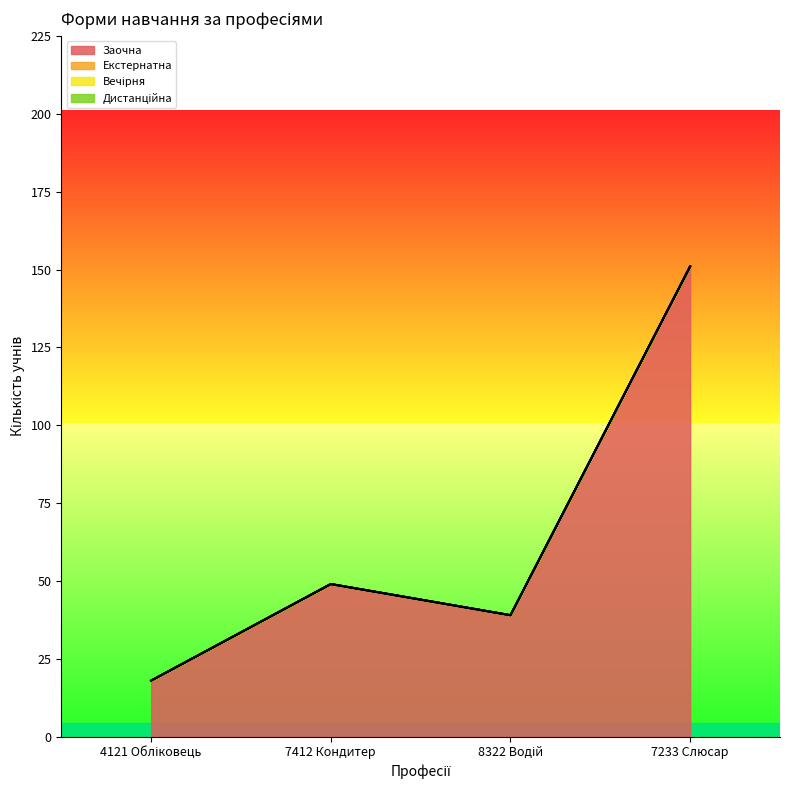

How many lines are shown in the chart?

4